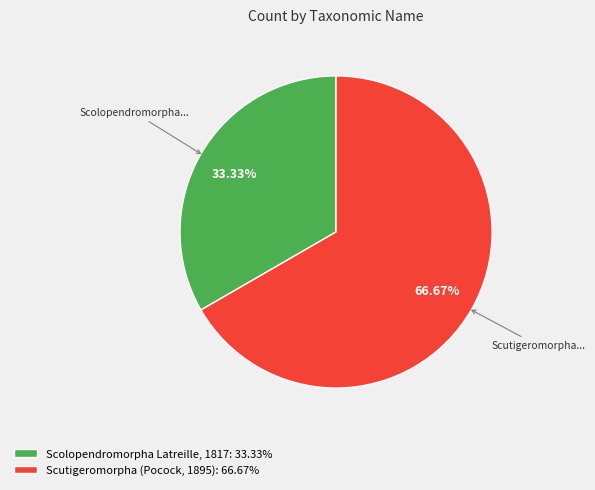

Is it true that Scutigeromorpha (Pocock, 1895) is 61% of the pie?

False